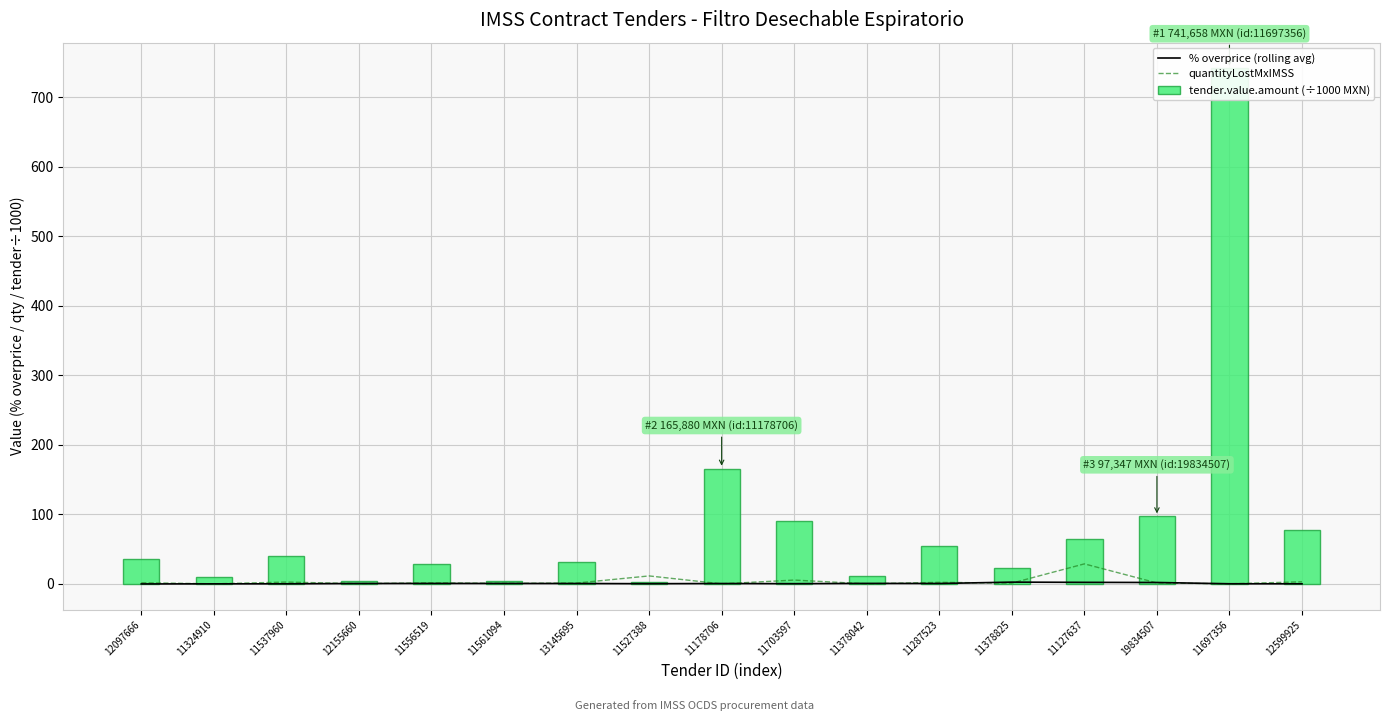

The % overprice (rolling avg) series shows 0.5 at 12155660. True or false?

True